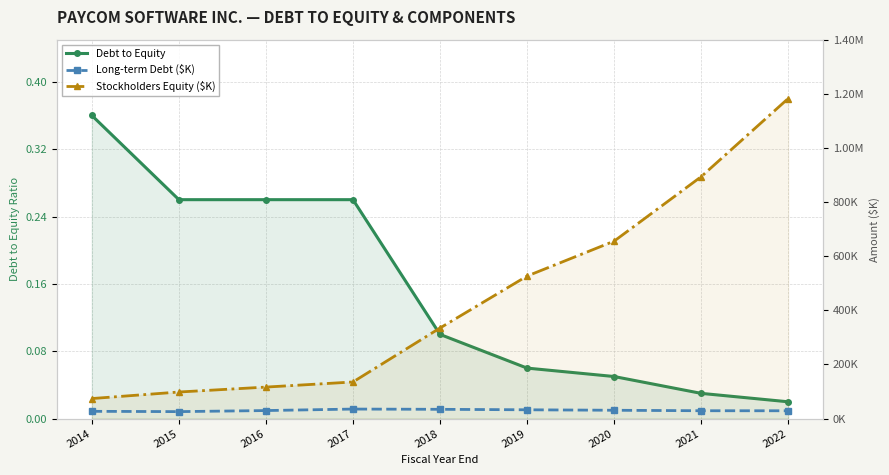

Where does the Stockholders Equity ($K) series first go above 334753?

2019